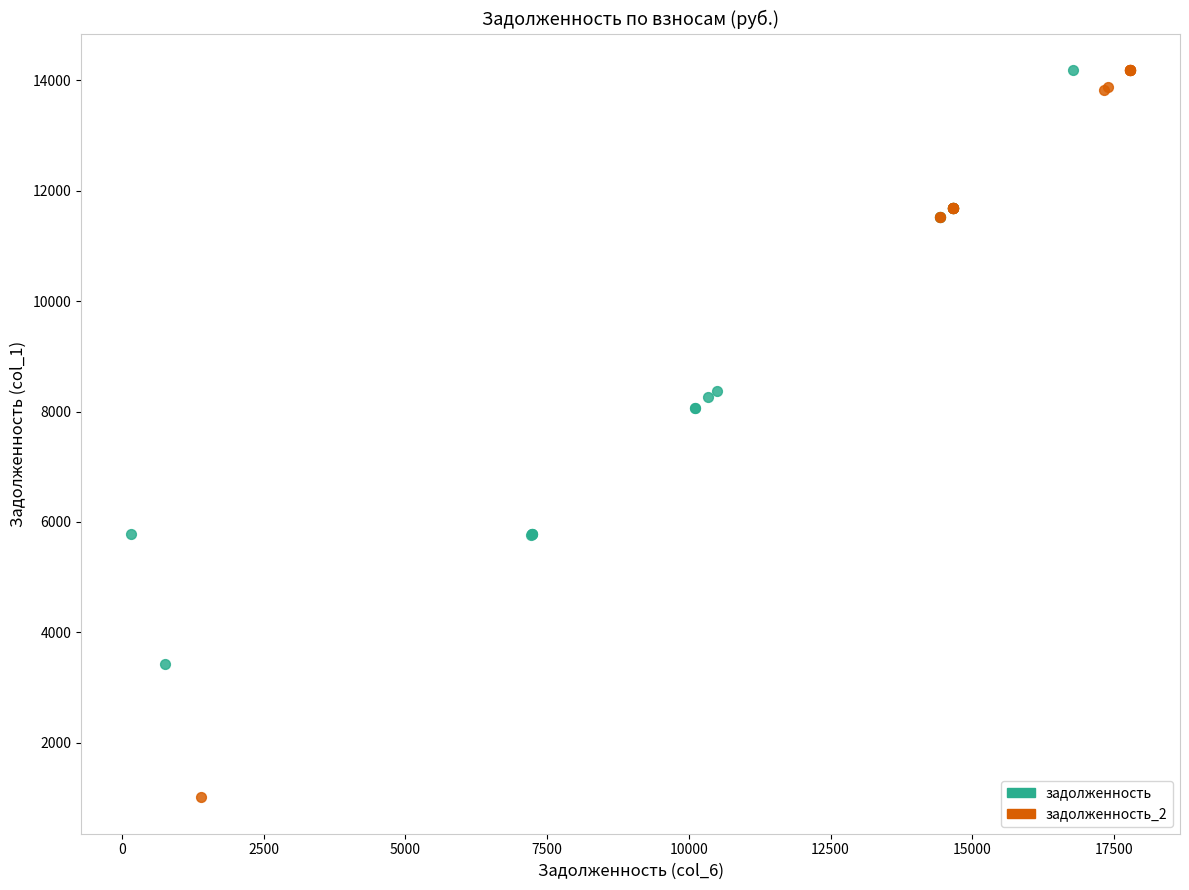

Which series has the widest spread of Y values?

задолженность_2